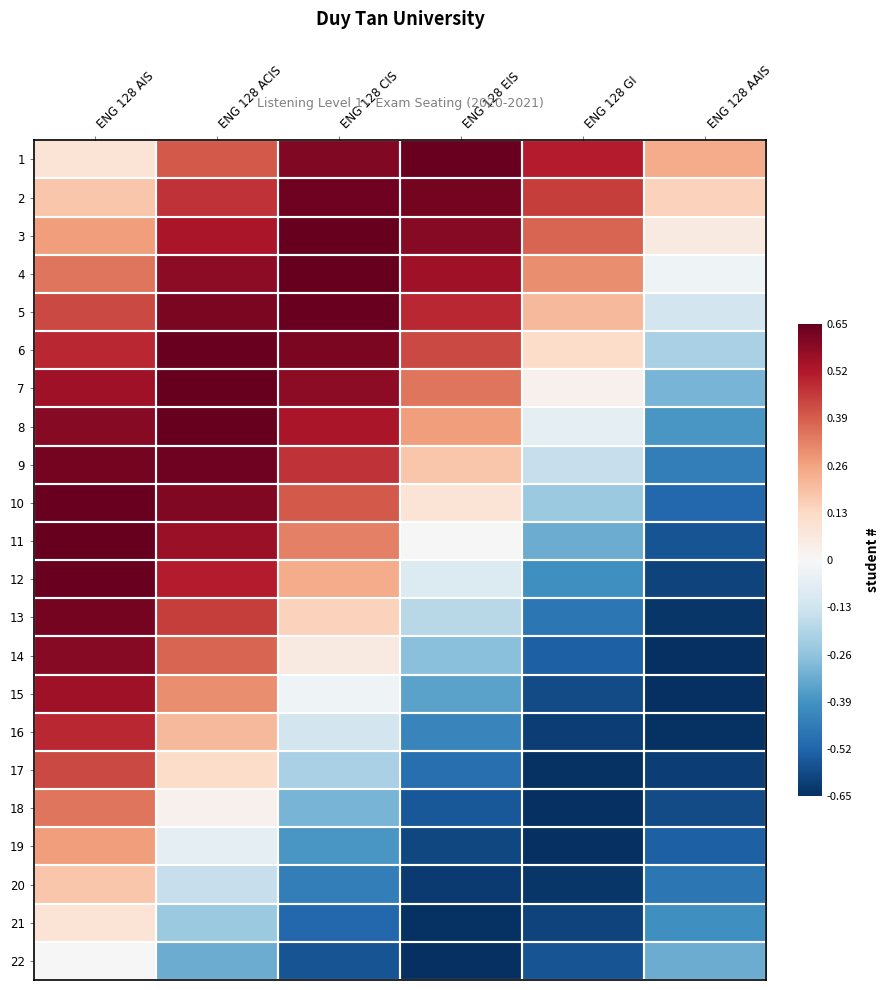

Rank the series by their maximum value, from lowest to highest.

22, 21, 20, 19, 18, 17, 16, 15, 14, 13, 2, 9, 1, 5, 6, 10, 12, 3, 4, 7, 8, 11